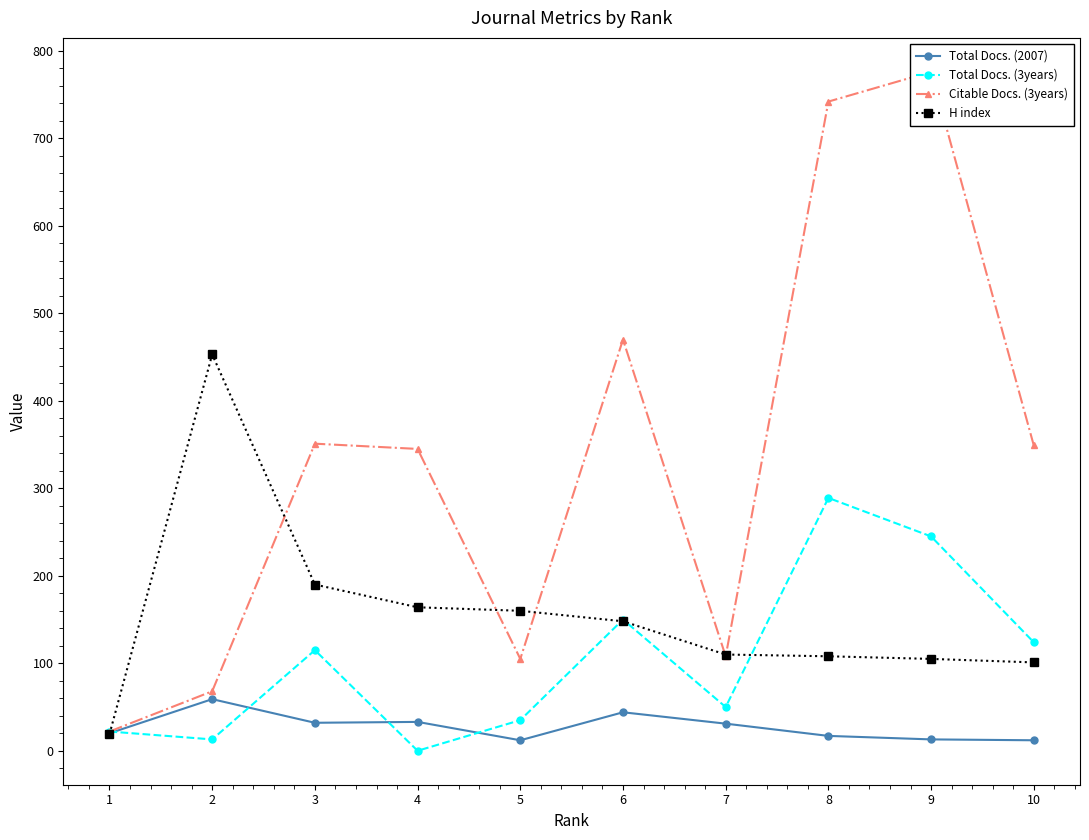

True or false: Total Docs. (2007) has a value of 28 at 1.

False